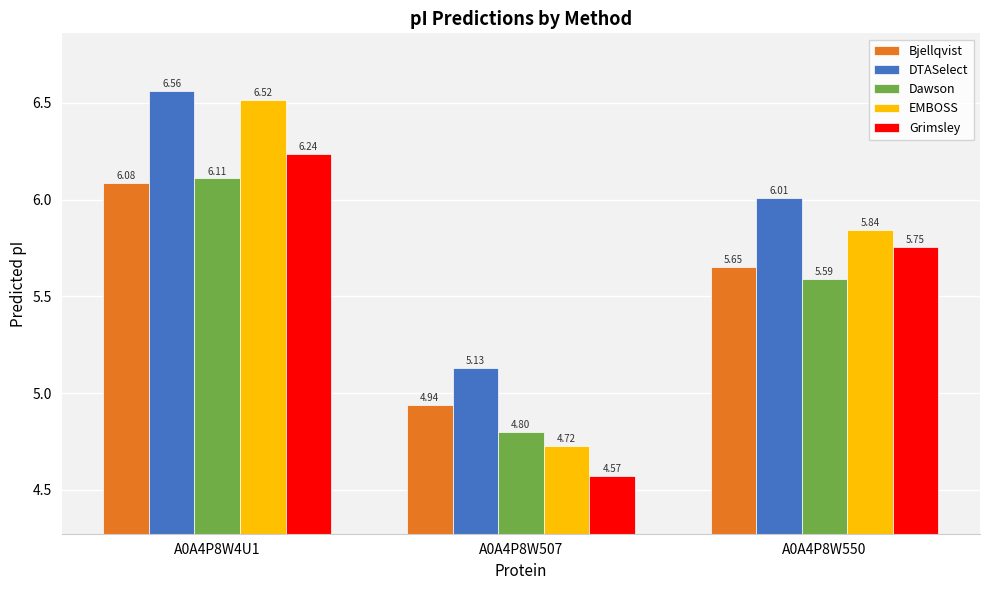

Rank the categories by Bjellqvist value from lowest to highest.

A0A4P8W507, A0A4P8W550, A0A4P8W4U1